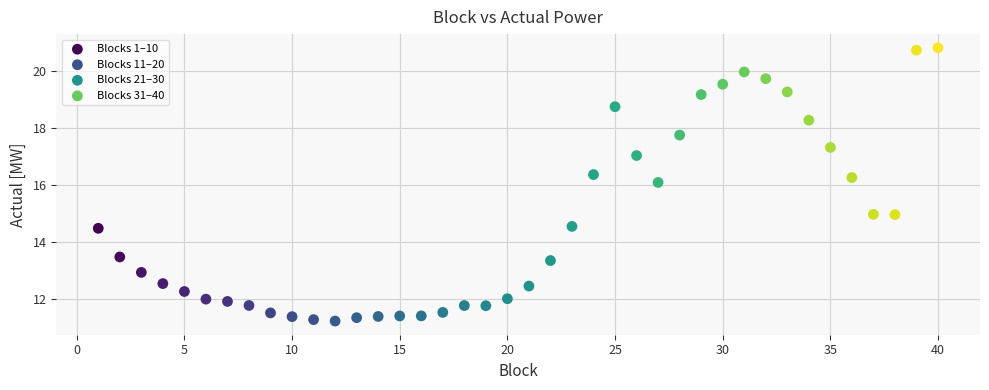

Which series has the largest Y range (max minus min)?

Blocks 21–30